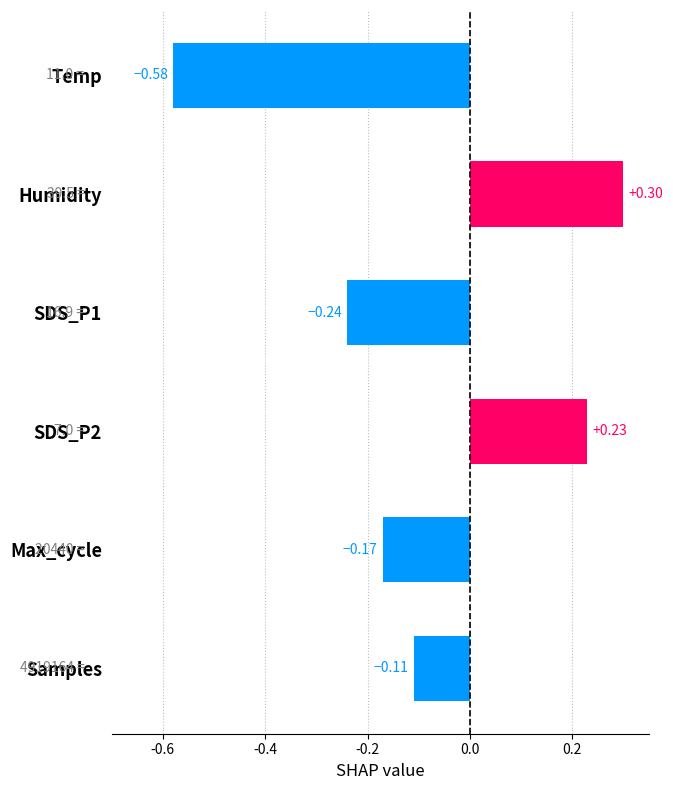

What is the label of the 1st bar from the top?

Temp